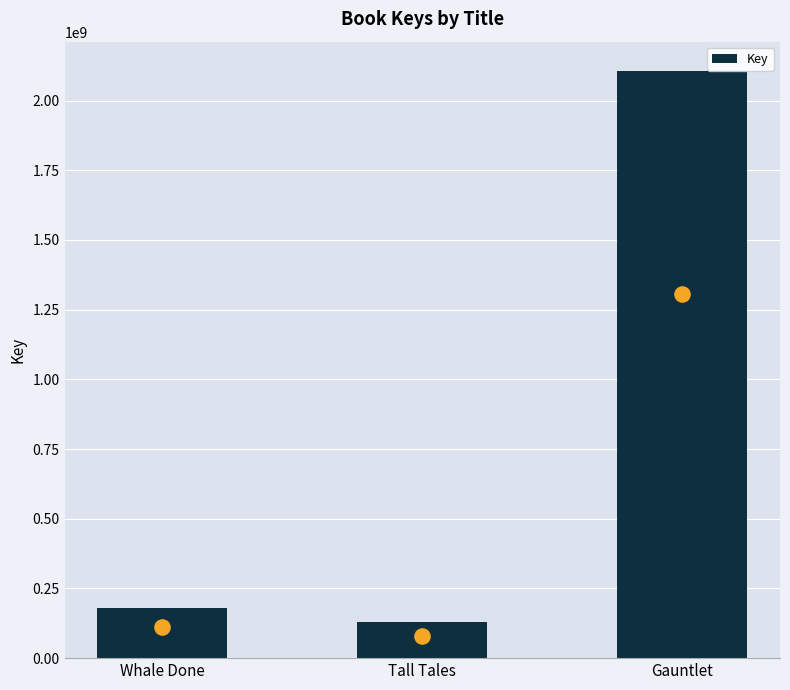

Approximately how many times larger is the value at Tall Tales compared to Gauntlet?

0.1